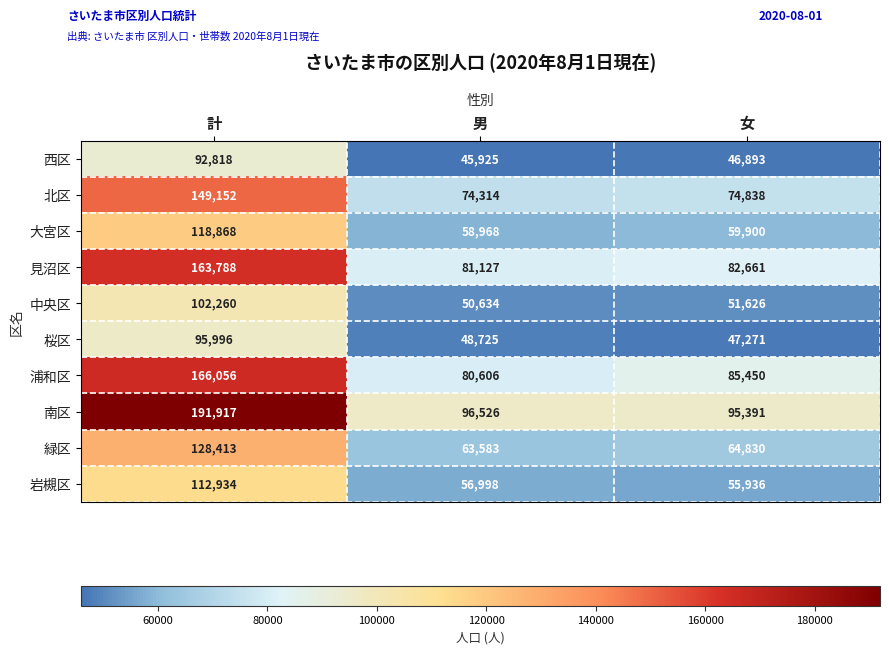

What value does the 北区 series have at 女?

74838